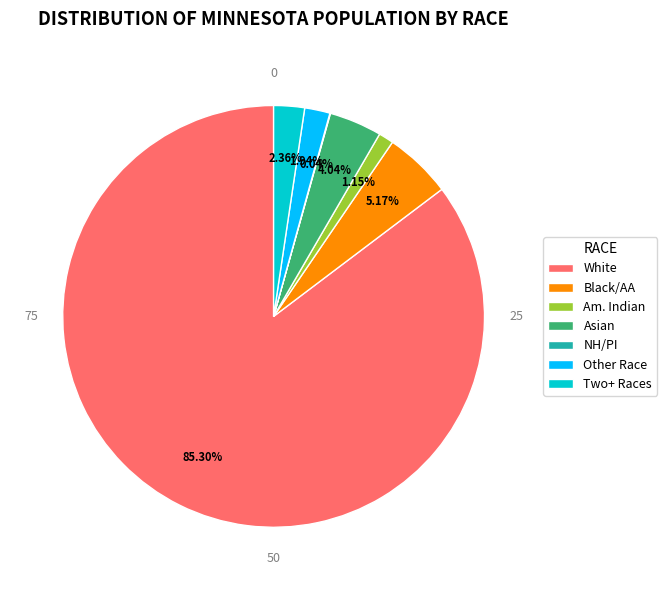

Is there a majority slice in this chart?

Yes